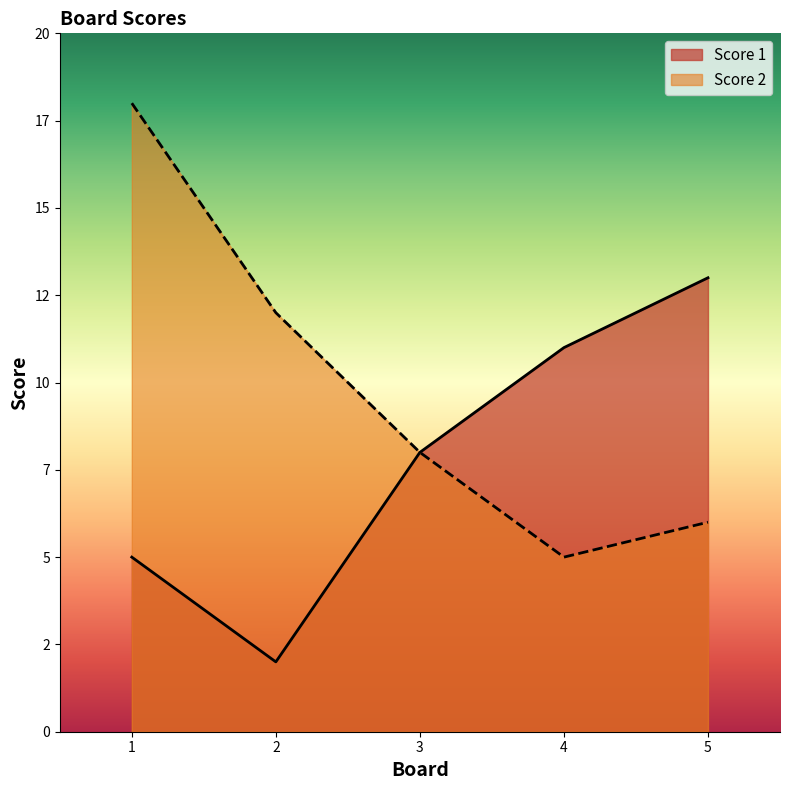

What is the average value of the Score 2 series?

10